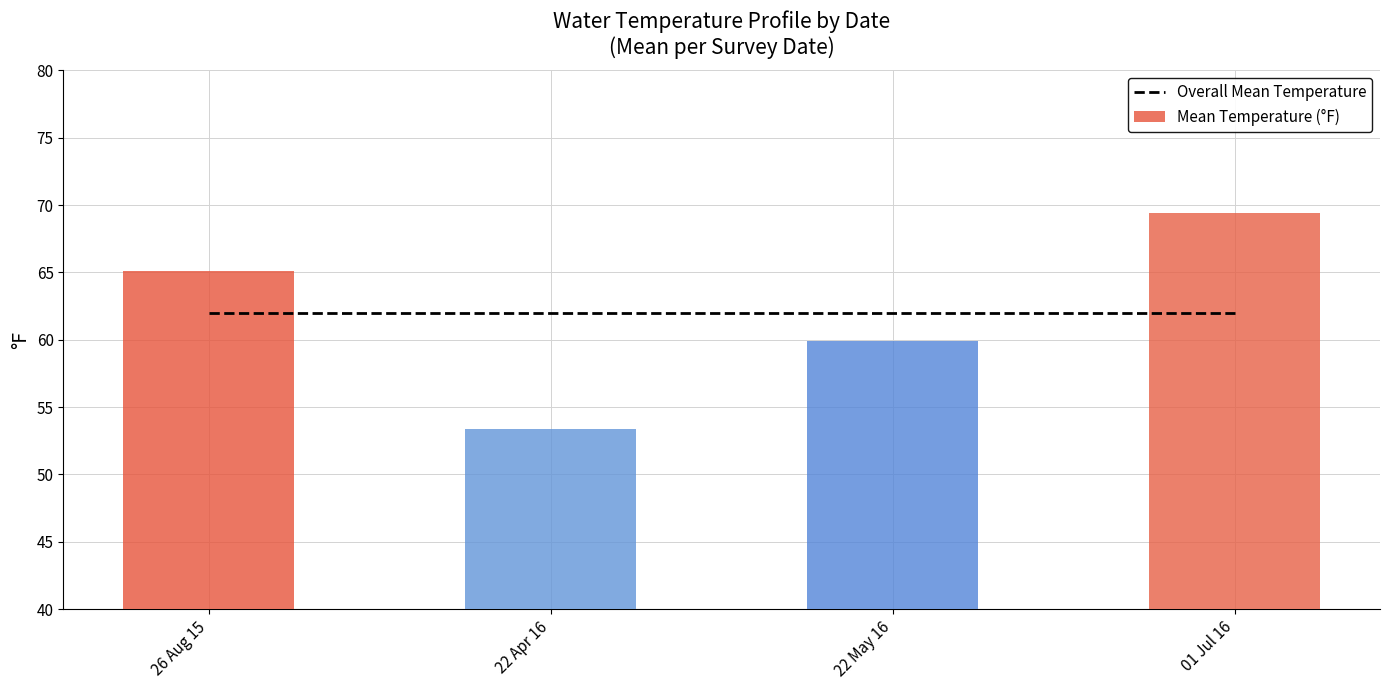

What is the difference between the highest and lowest values at 22 May 16?

2.1